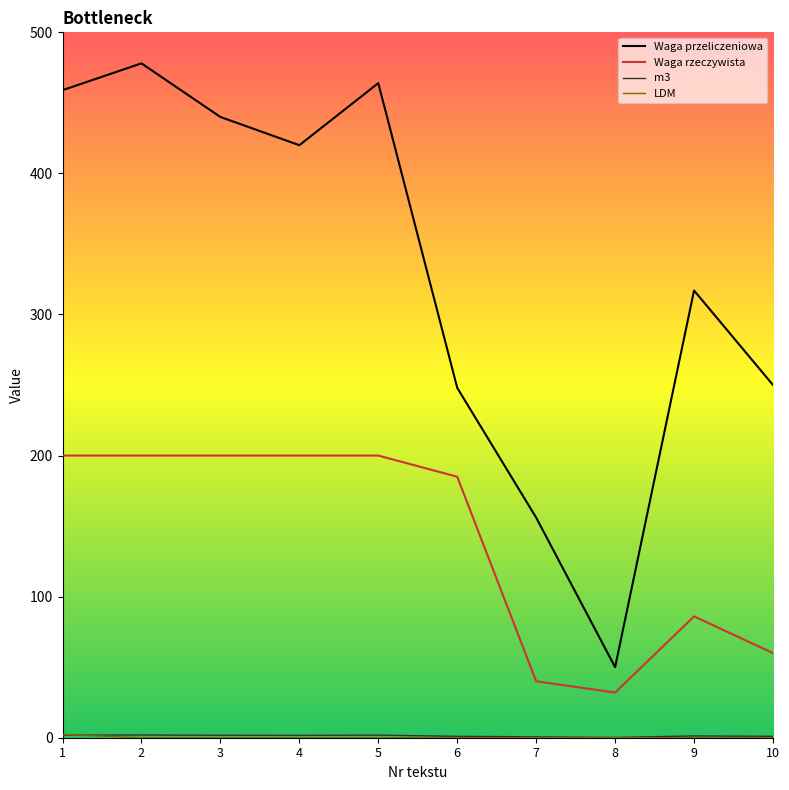

The value of Waga przeliczeniowa at 1 is 320.3. True or false?

False